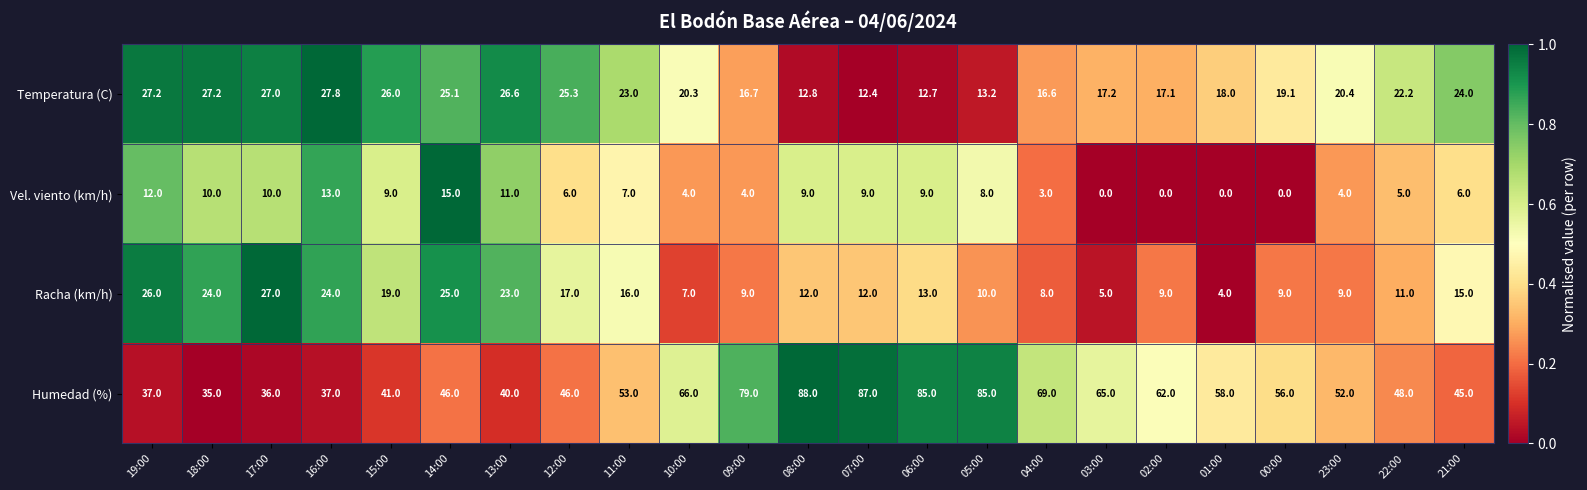

What is the approximate value of Vel. viento (km/h) at 06:00?

9.0